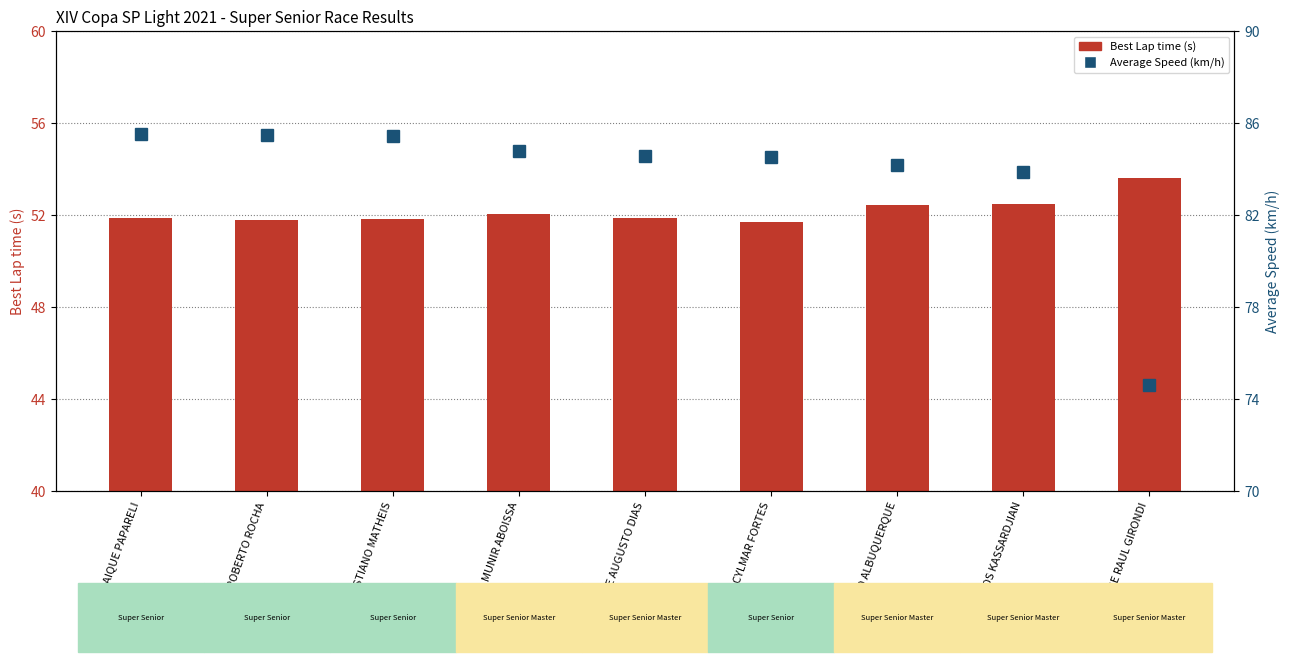

True or false: Average Speed (km/h) has a value of 85.4 at CHRISTIANO MATHEIS.

True